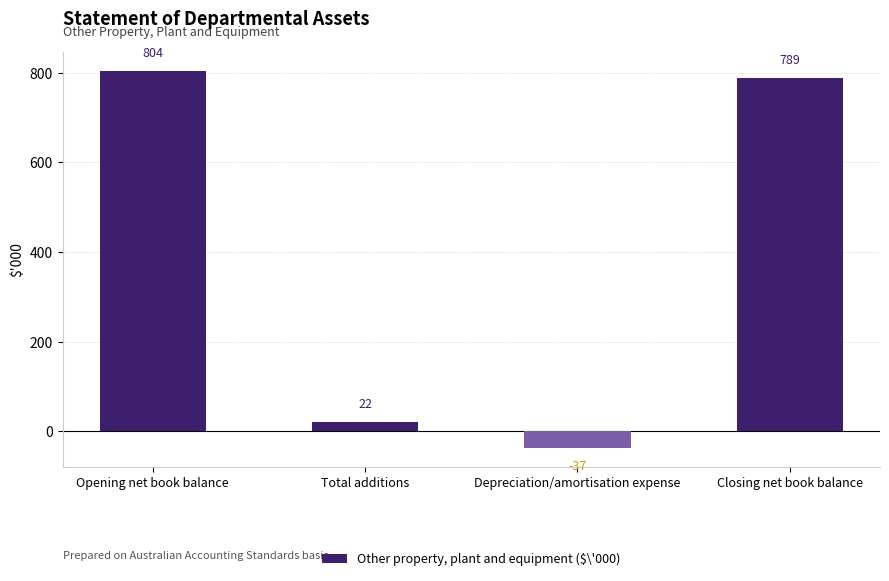

How many categories are shown in the chart?

4